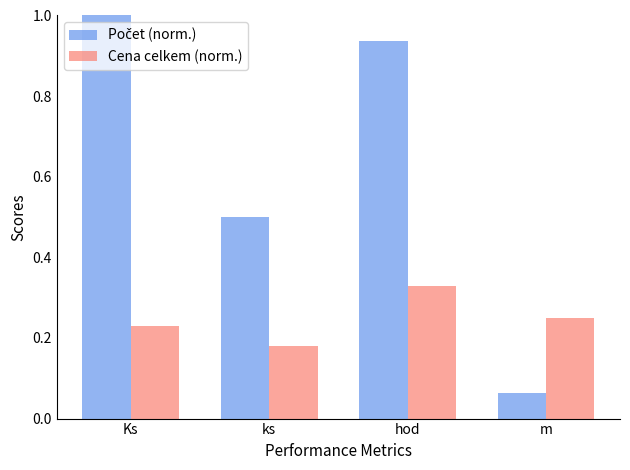

What is the sum of all Cena celkem (norm.) values?

1.0